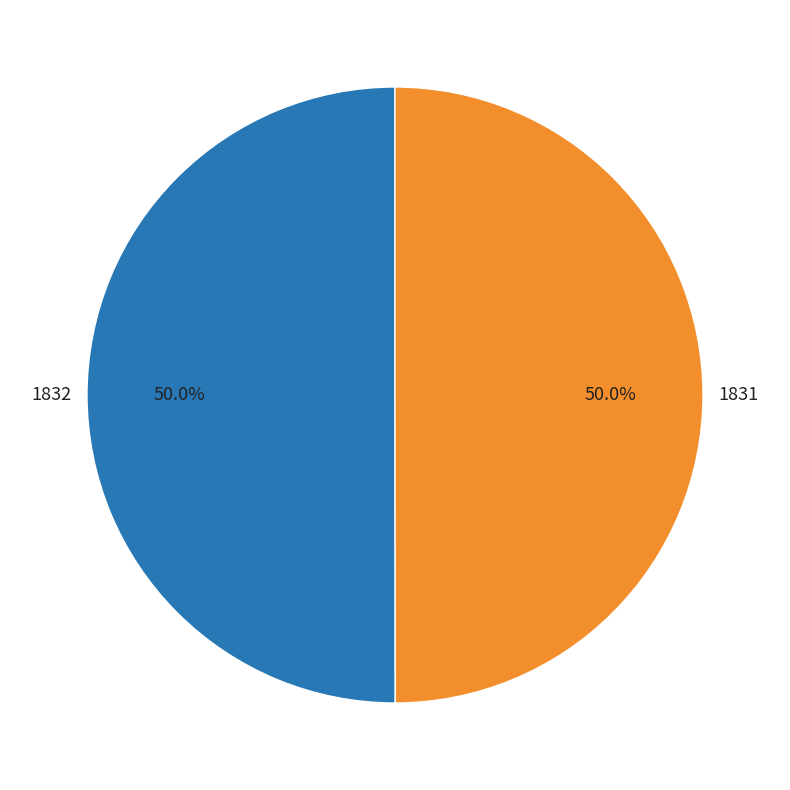

Approximately how many times larger is the value at 1831 compared to 1832?

1.0